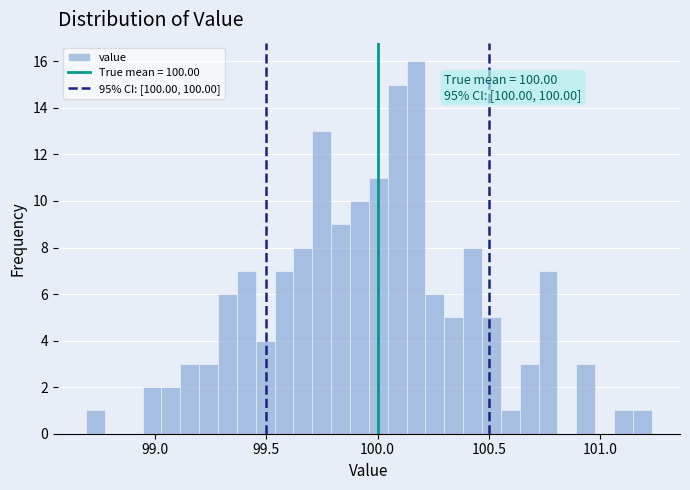

Around what value on the x-axis is the tallest bar? Give the approximate position of its centre, as read against the axis.

100.15